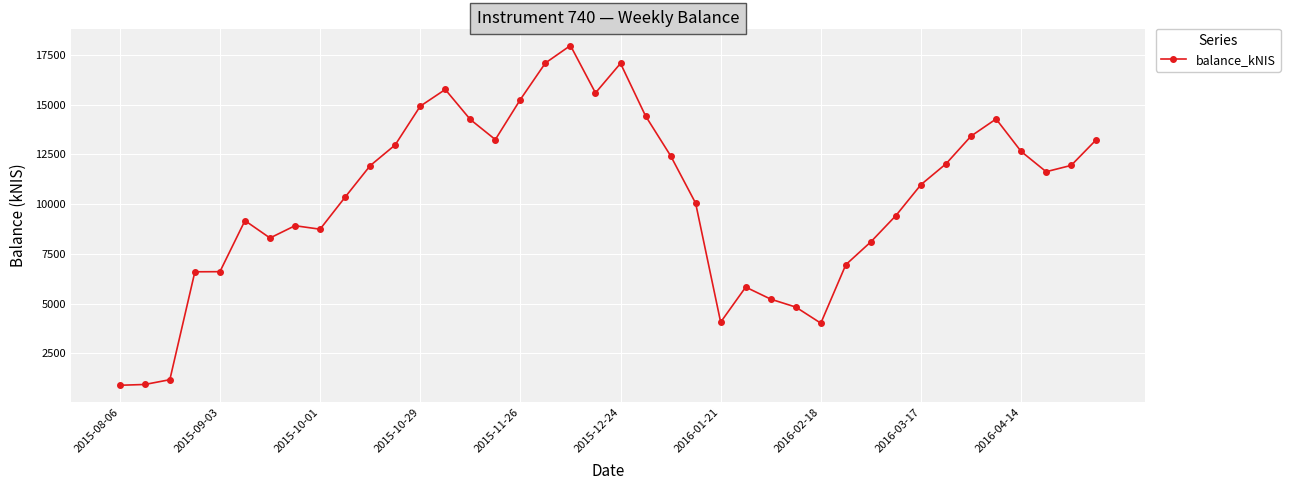

True or false: the data has more than 0 interior local peaks.

True